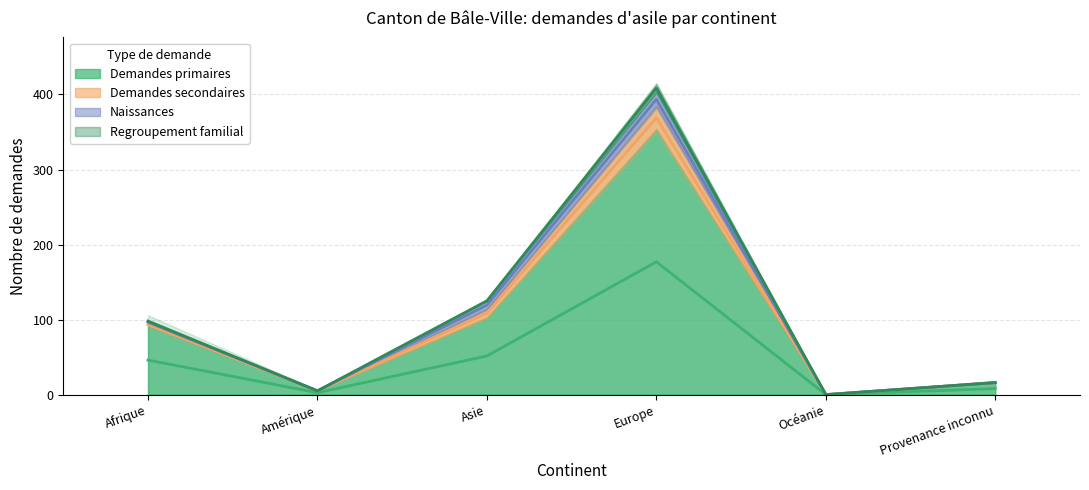

What is the label of the 3rd point from the right?

Europe